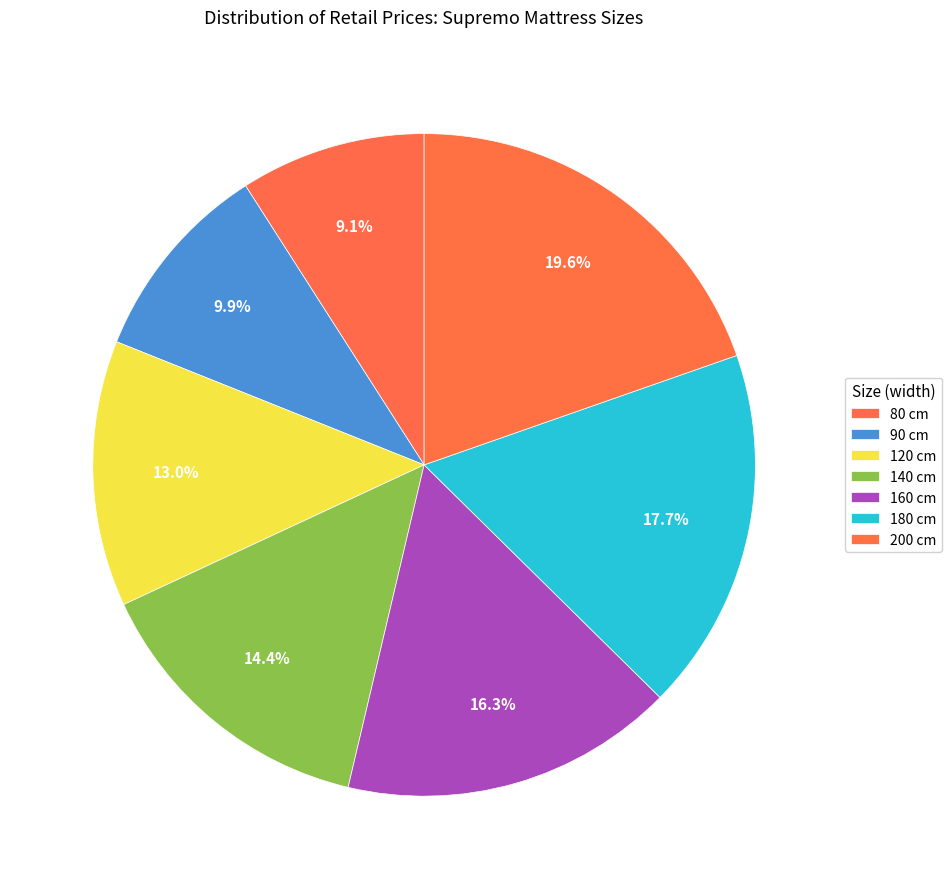

True or false: 140 accounts for 14% of the total.

True